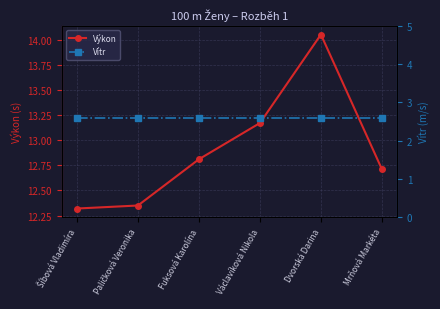

At Paličková Veronika, list the series in order from smallest to largest.

Vítr, Výkon